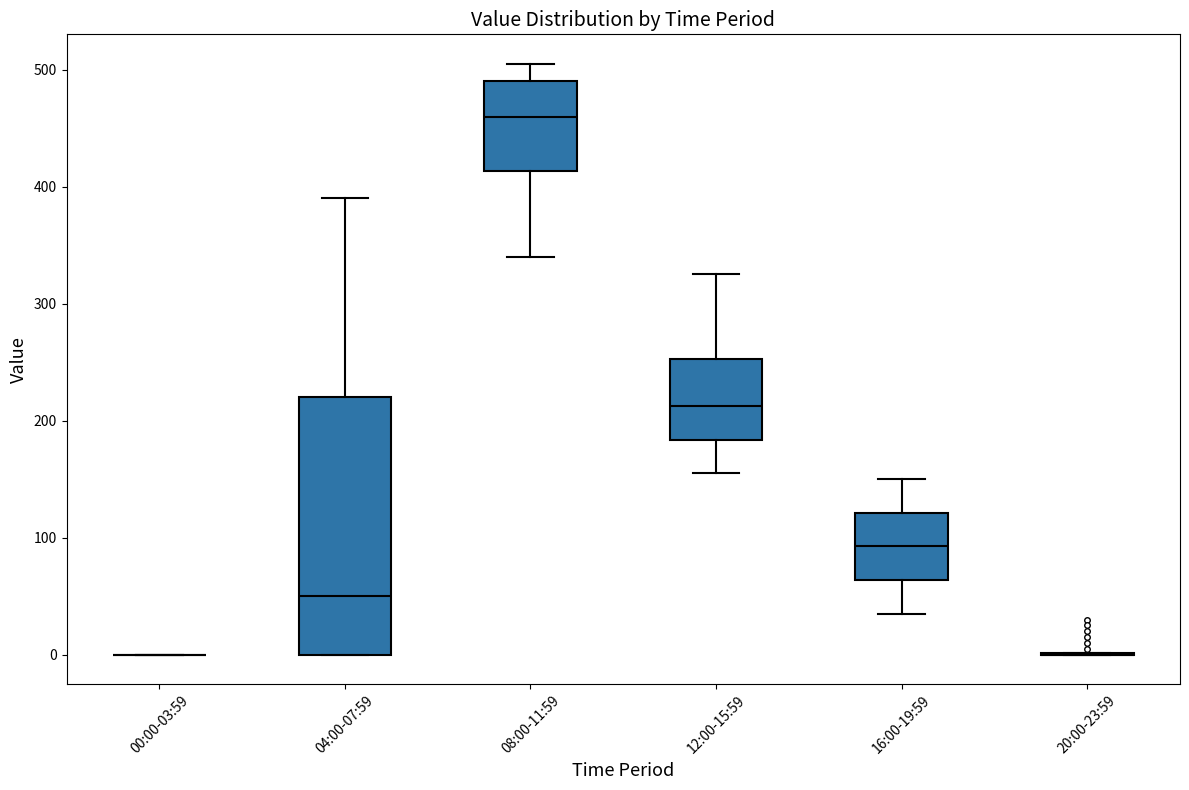

Where is the lower edge of the box for 04:00-07:59 on the y-axis? The values are not printed on the chart, so give them approximately, as read against the axis.

0